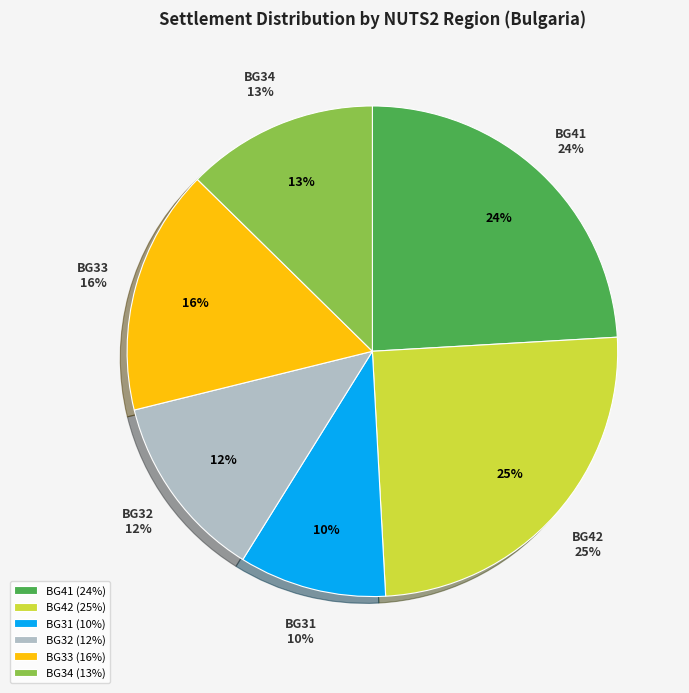

Does BG425 represent more than half of the total?

No